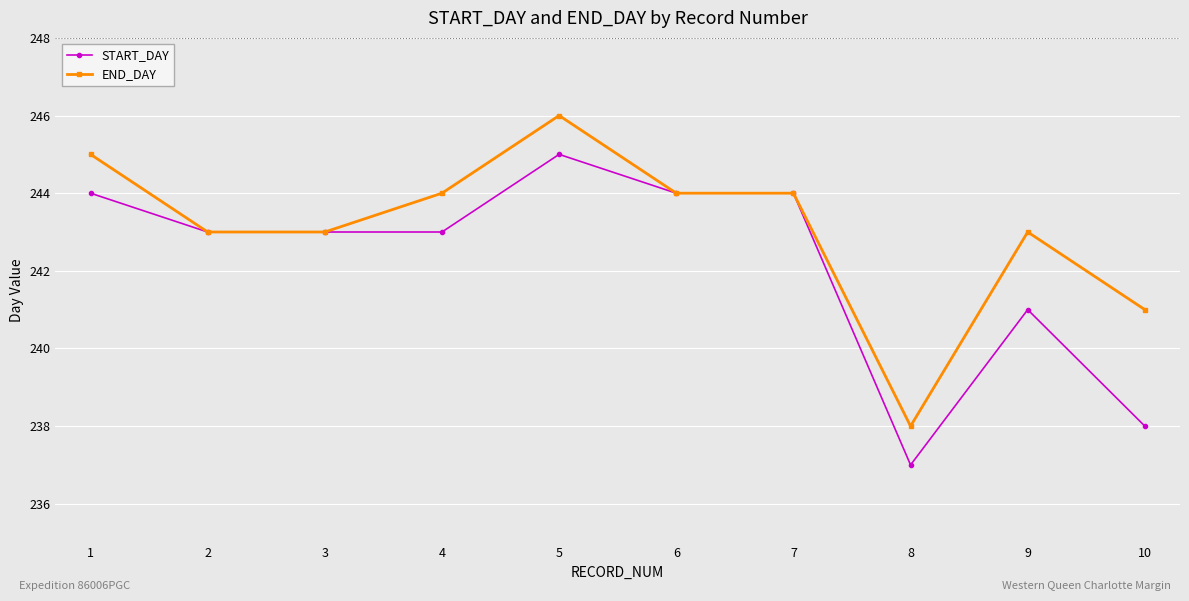

What is the lowest value of the START_DAY series?

237